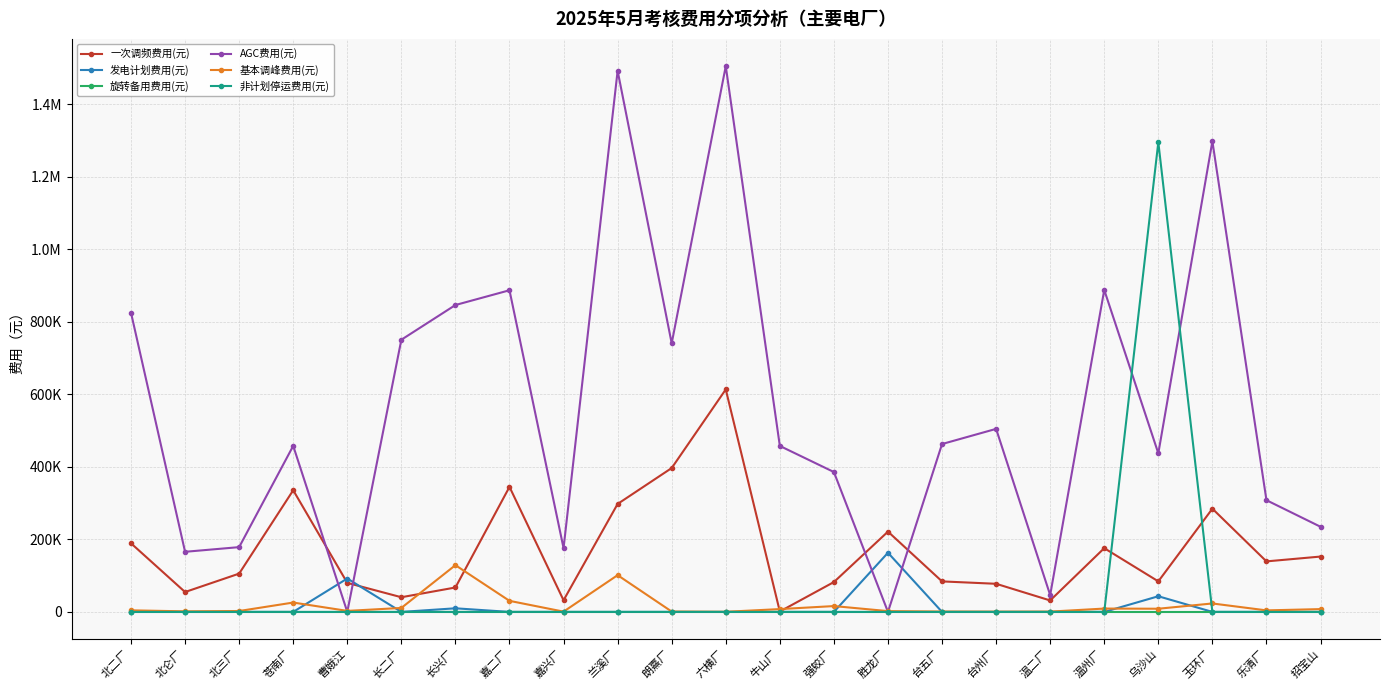

True or false: 旋转备用费用(元) has a value of 0.0 at 温二厂.

True